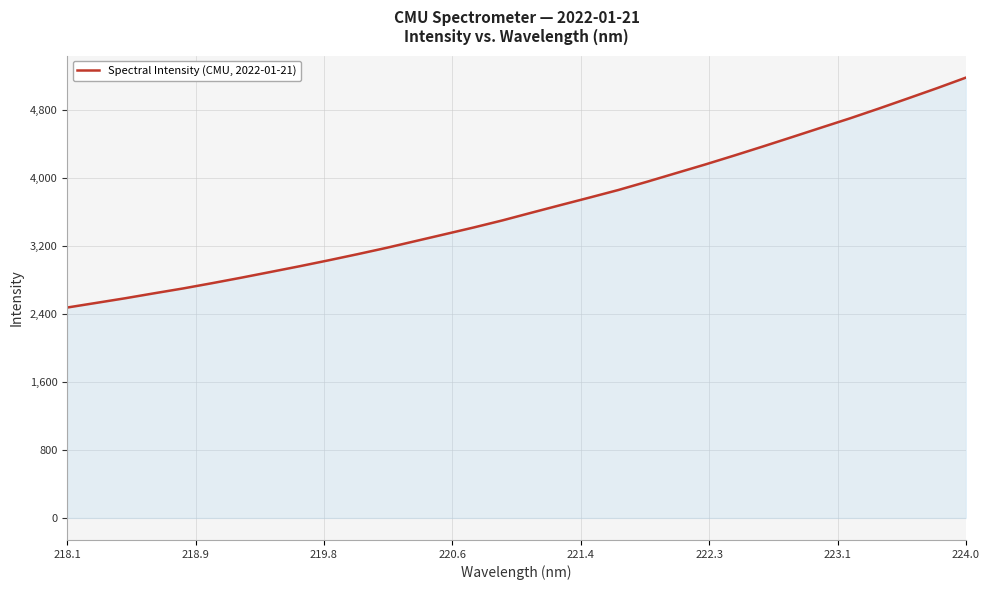

Count the number of categories in the chart.

32